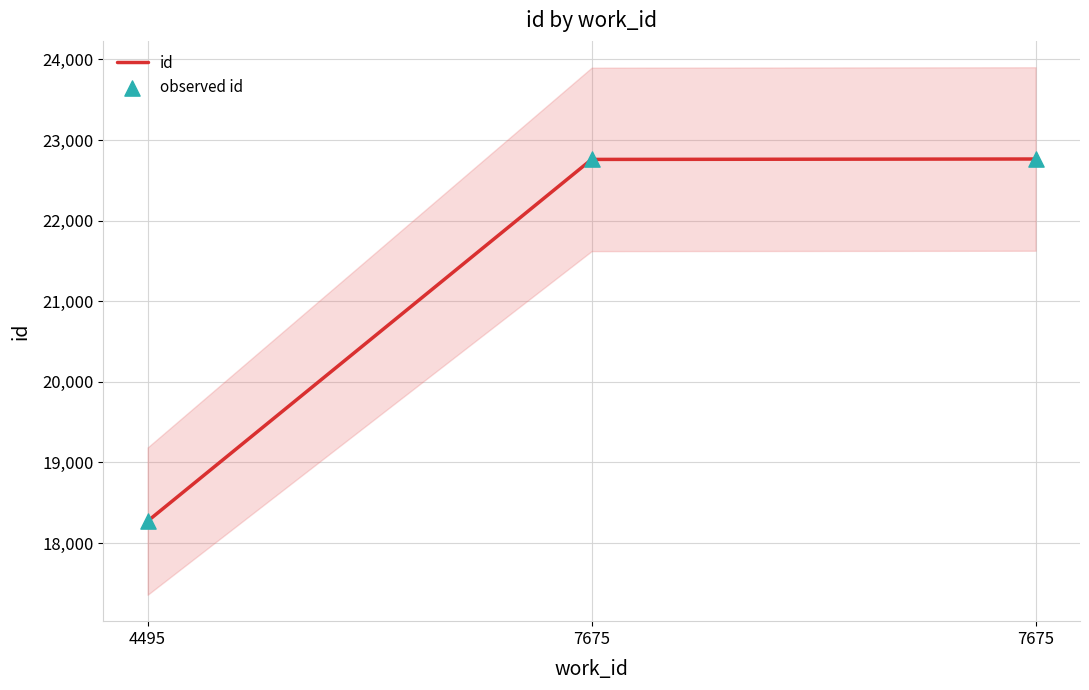

Which series has the largest total across all categories?

id